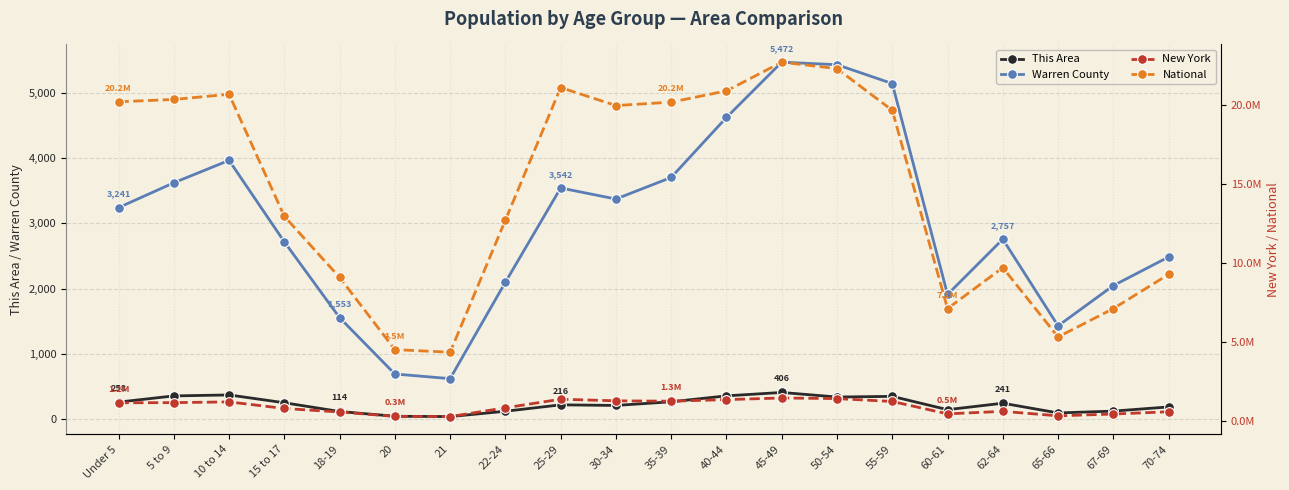

Is it true that Warren County equals 2097 at 22-24?

True